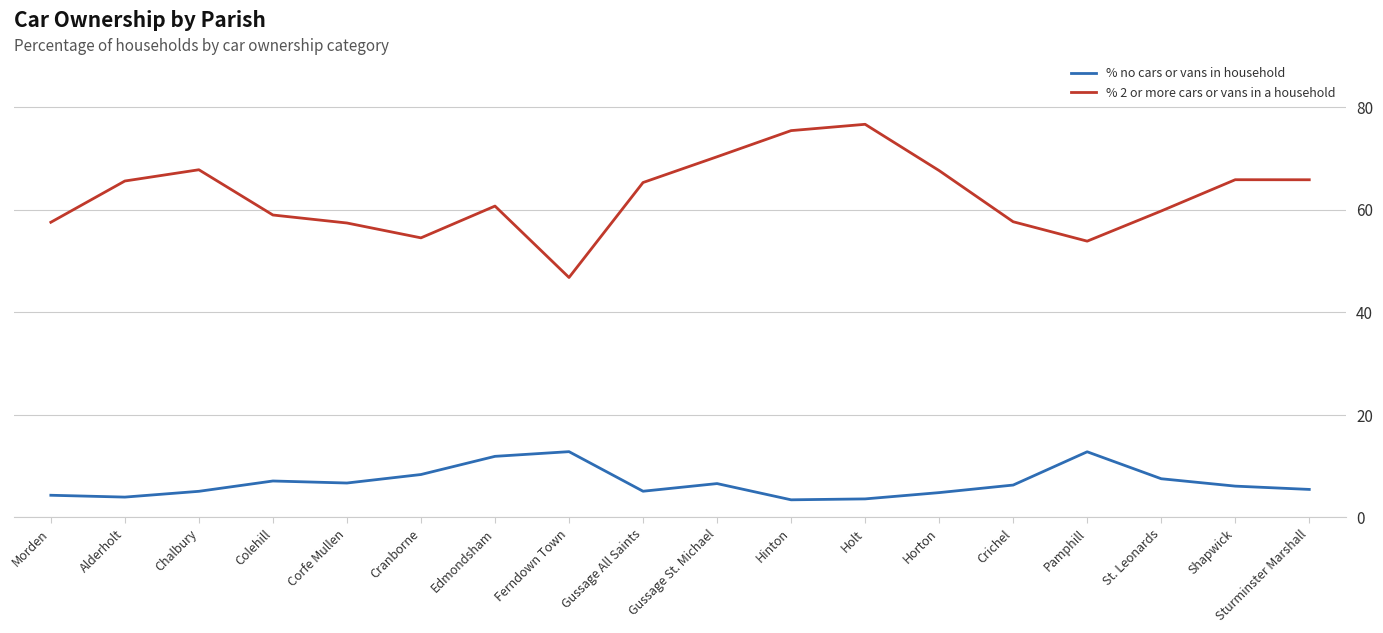

How many series are shown in this chart?

2